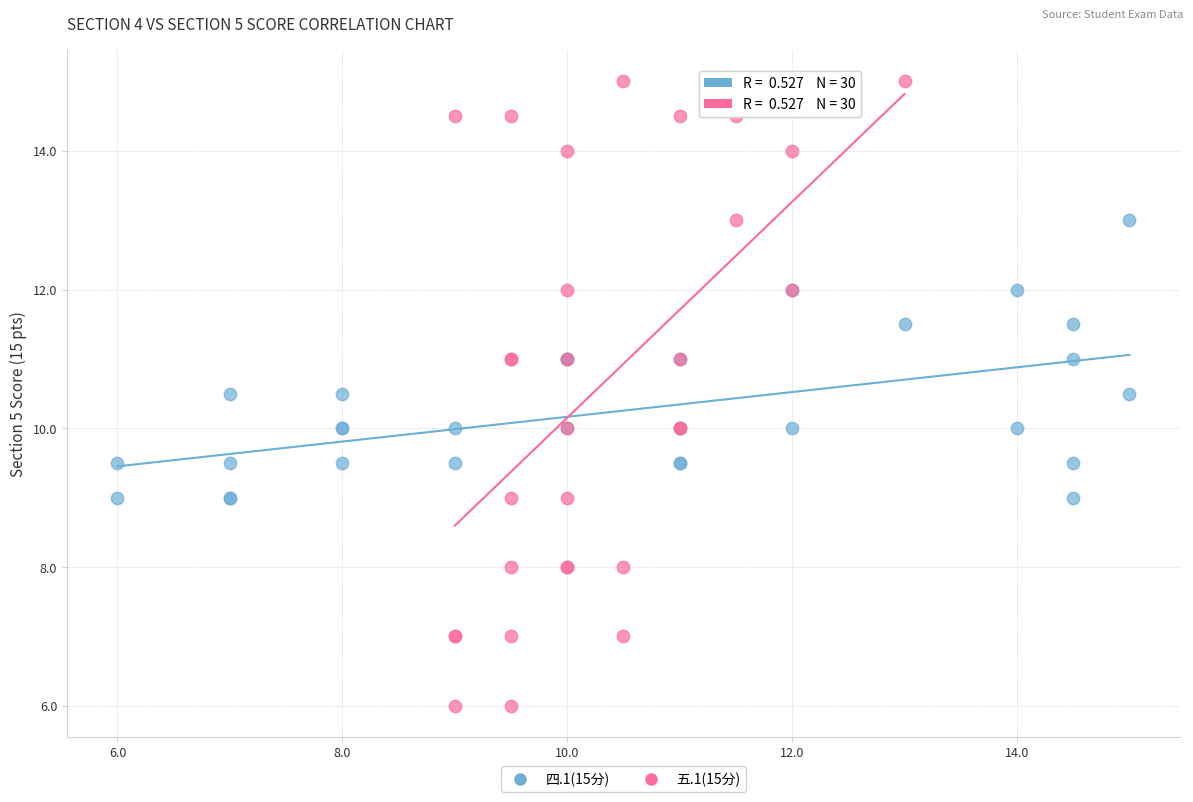

Which series has the widest spread of Y values?

五.1(15分)